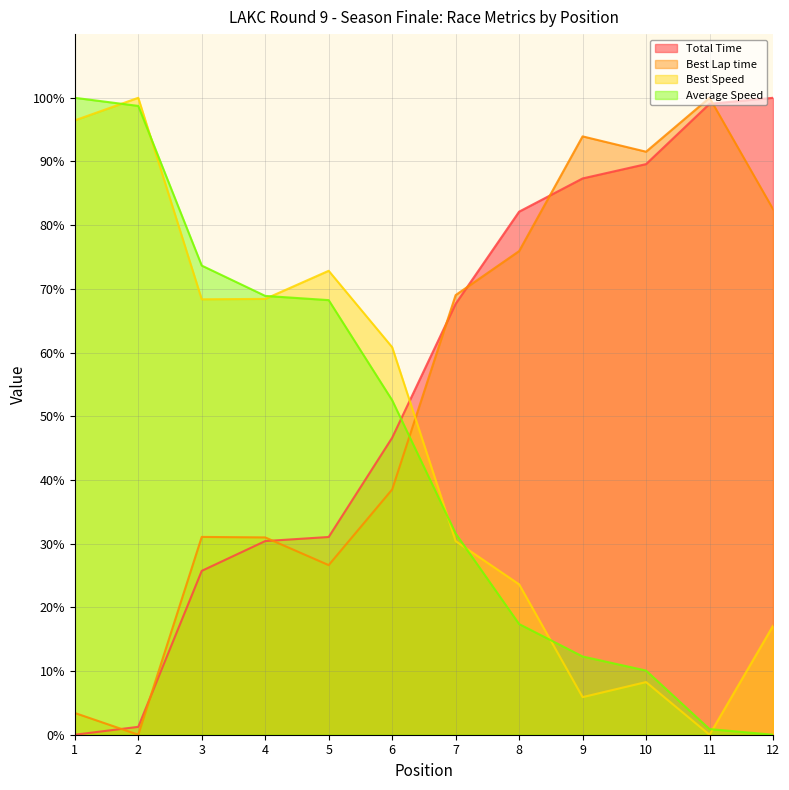

True or false: Best Speed has more than 1 interior local peaks.

True